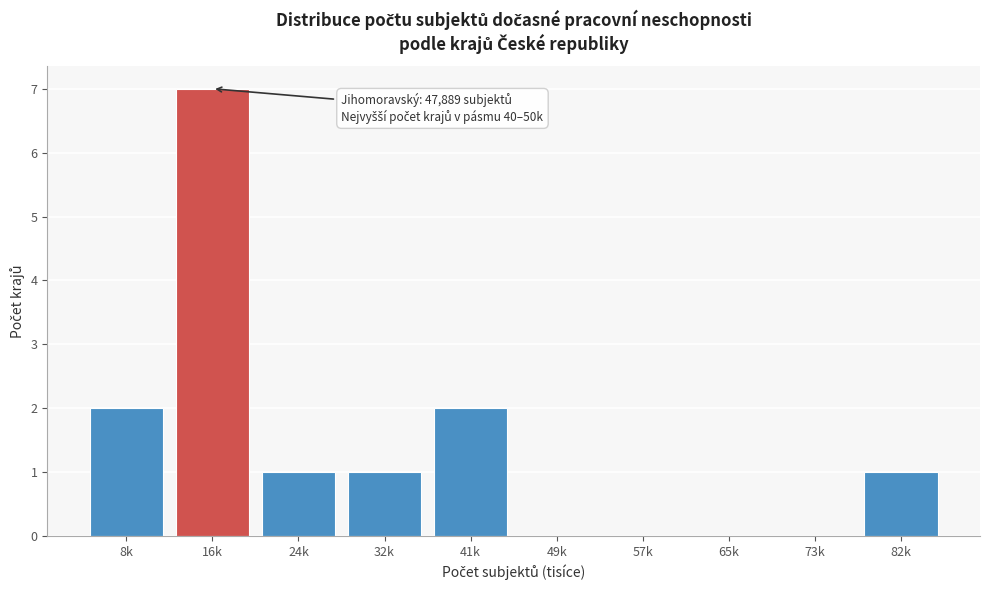

Reading left to right, extract all data points from this chart.

8k=2	16k=7	24k=1	32k=1	41k=2	49k=0	57k=0	65k=0	73k=0	82k=1